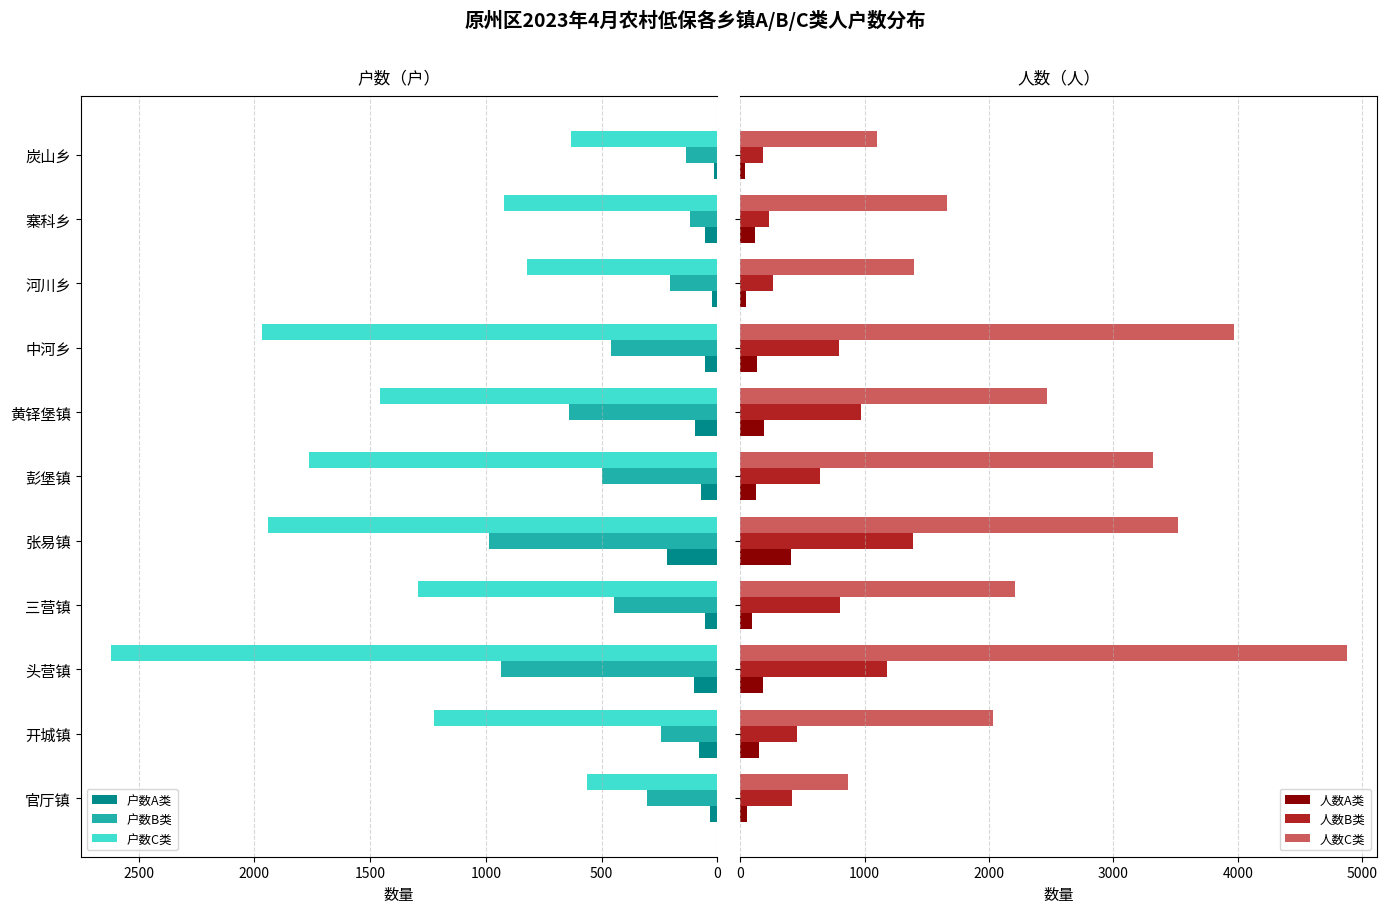

How many values in the 户数B类 series are below 446?

5